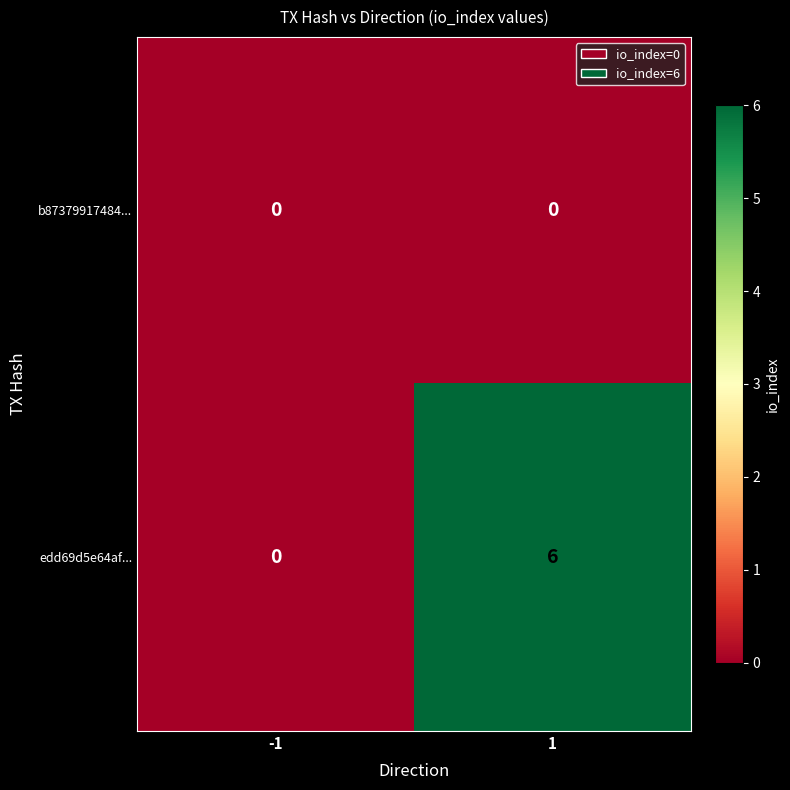

True or false: edd69d5e64af... has a value of 6 at 1.

True